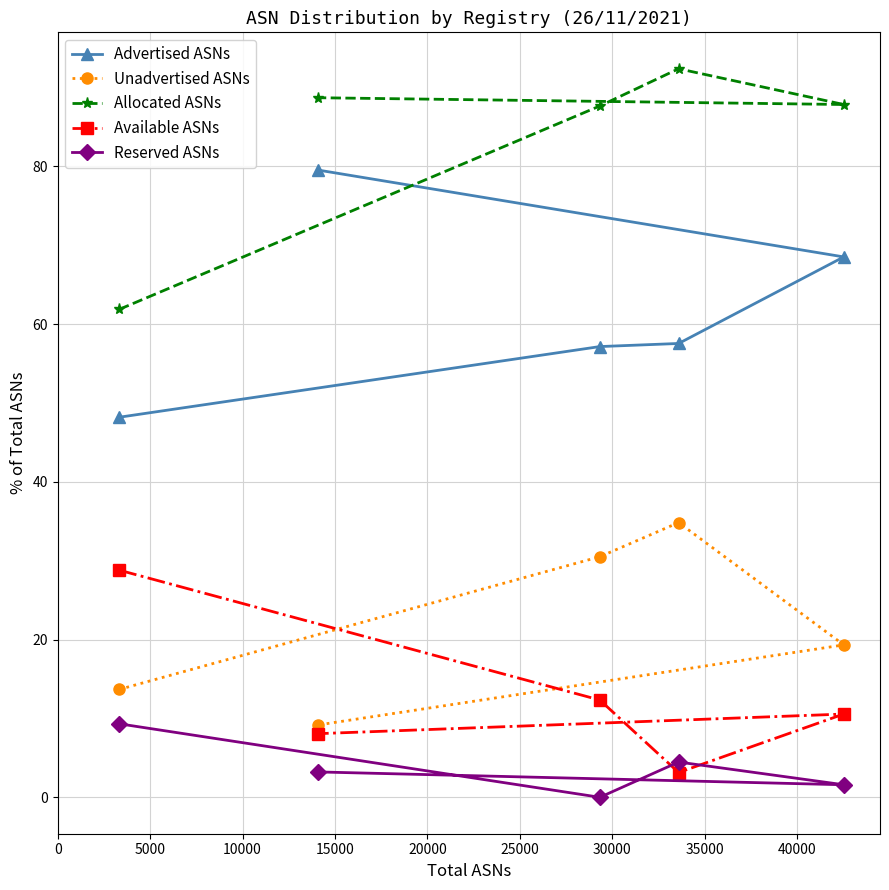

What is the difference between the second highest and minimum values in the Reserved ASNs series?

4.5